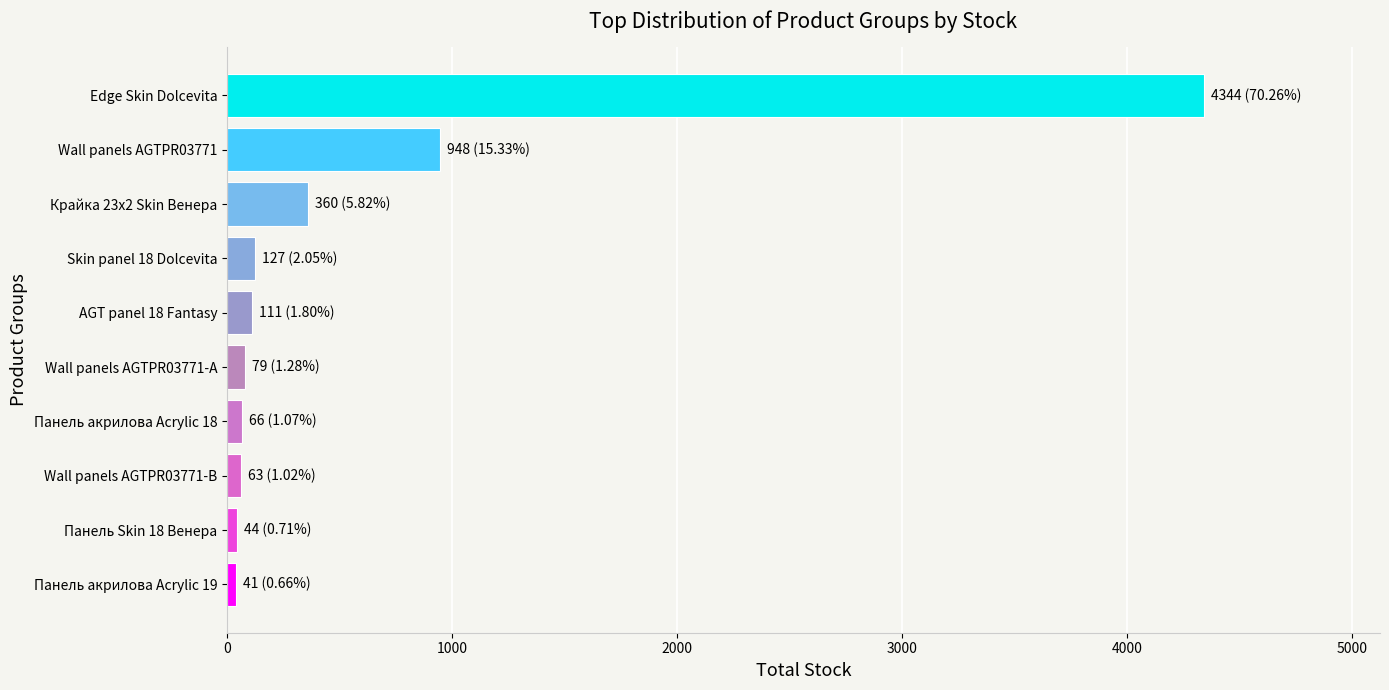

What is the greatest value displayed?

4344